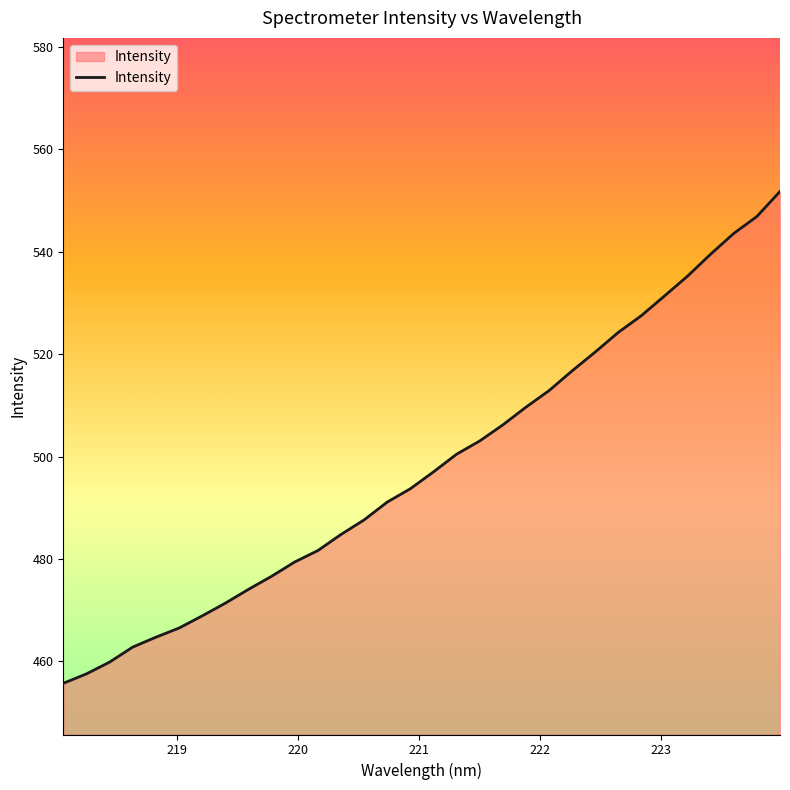

What is the smallest value displayed?

455.7